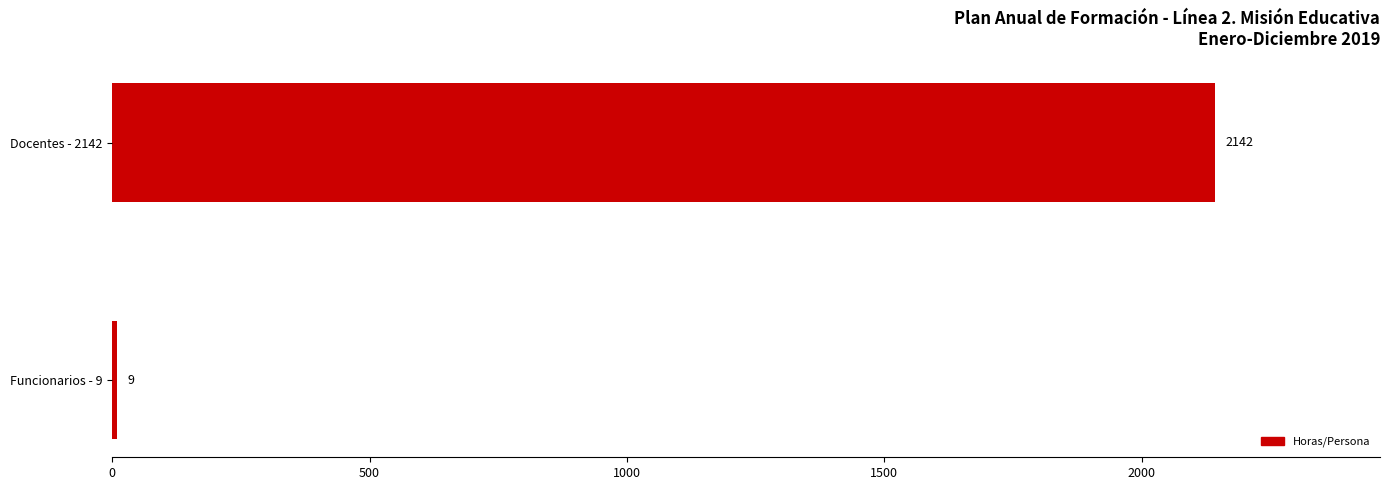

What is the sum of all values?

2151